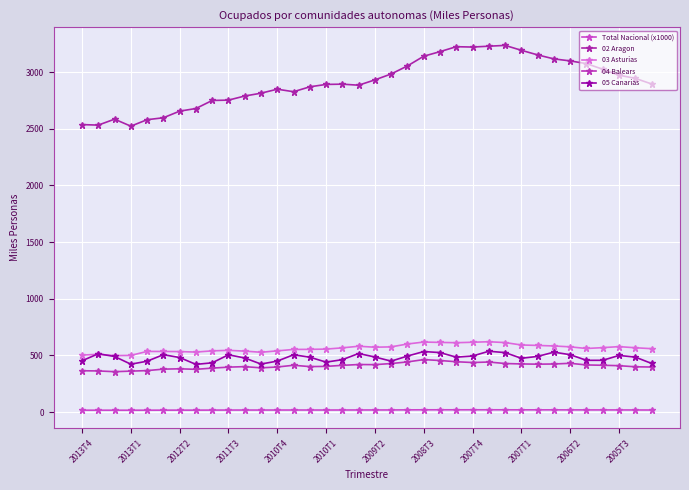

What is the sum of all 05 Canarias values?

17306.7